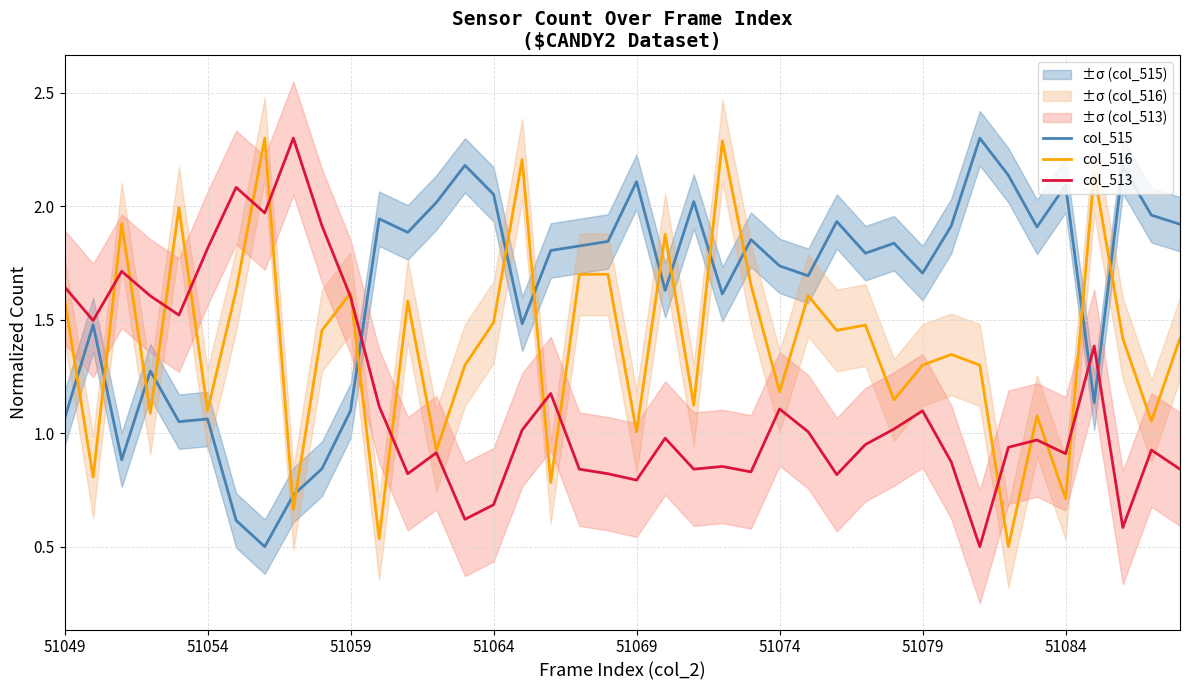

How many intersections are there between col_516 and col_515?

15